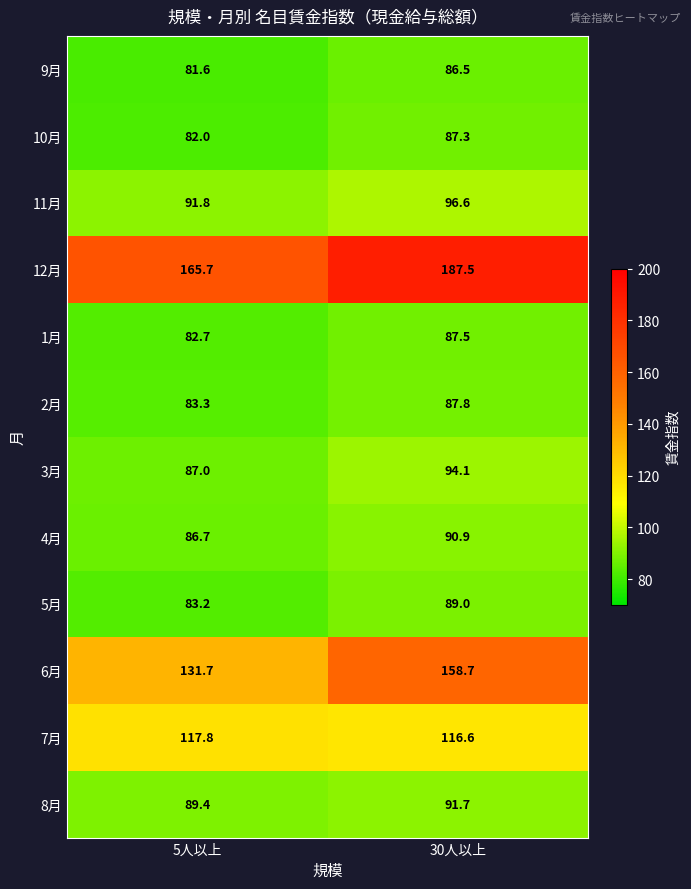

Rank the series at 5人以上 from highest to lowest value.

12月, 6月, 7月, 11月, 8月, 3月, 4月, 2月, 5月, 1月, 10月, 9月